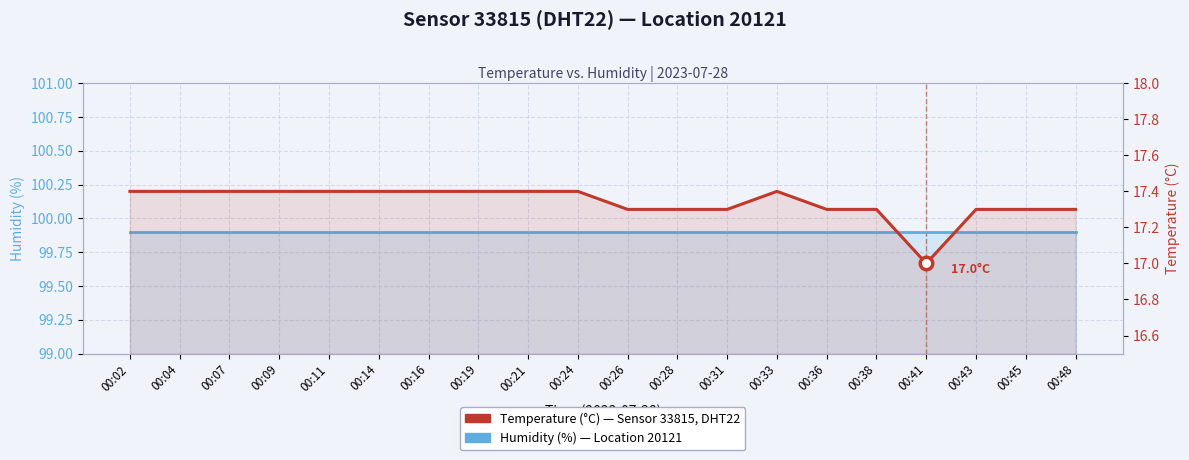

What is the difference between the second highest and second lowest values in the Temperature (°C) series?

0.1